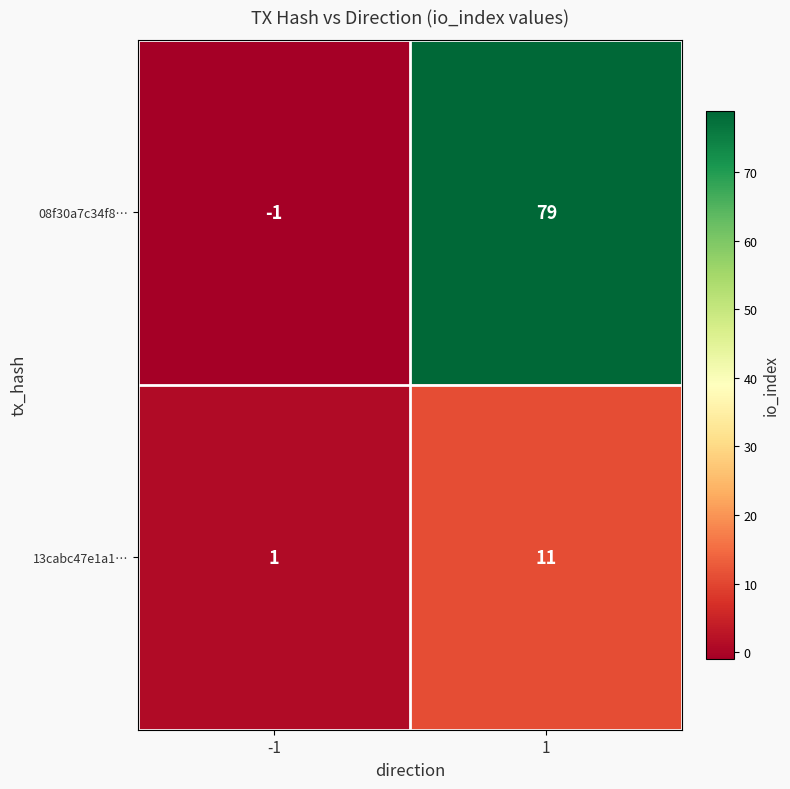

How many distinct data groups are displayed?

2